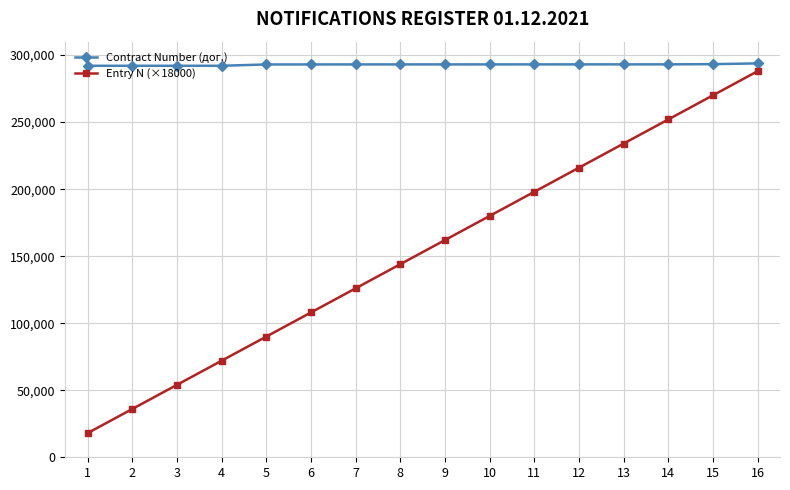

What is the difference between the second highest and second lowest values in the Contract Number (дог.) series?

1223